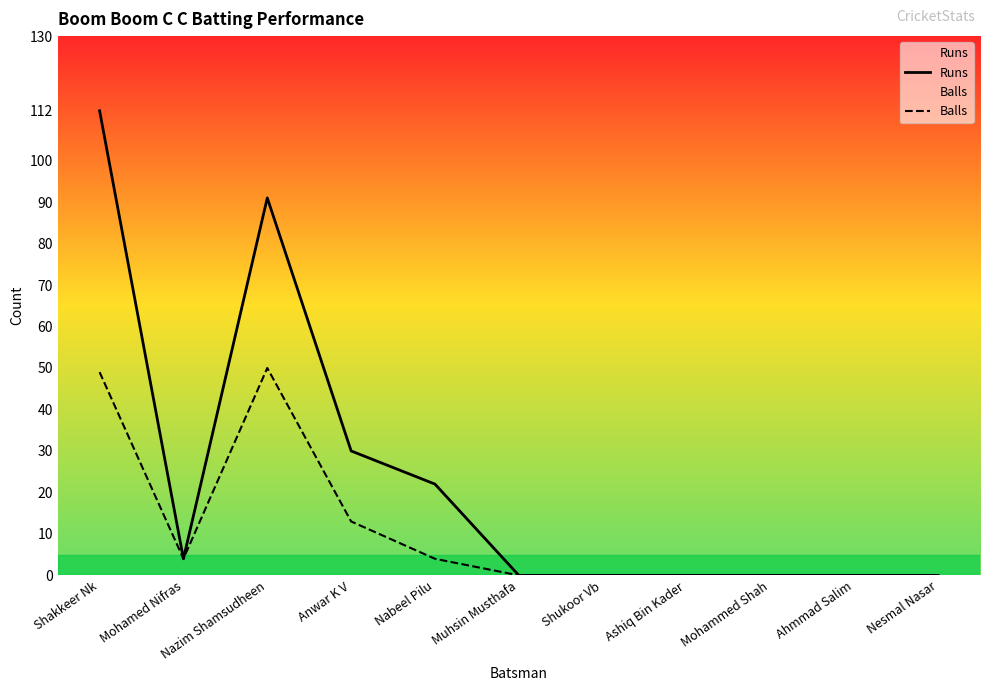

Which series changed the most between Anwar K V and Nesmal Nasar?

Runs